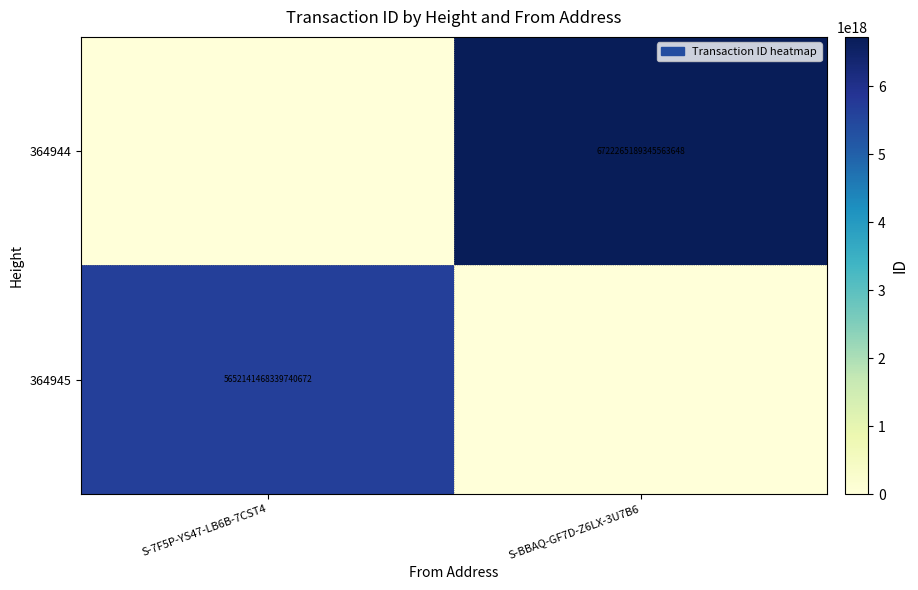

The value of 364944 at S-BBAQ-GF7D-Z6LX-3U7B6 is 2600012177701449728. True or false?

False